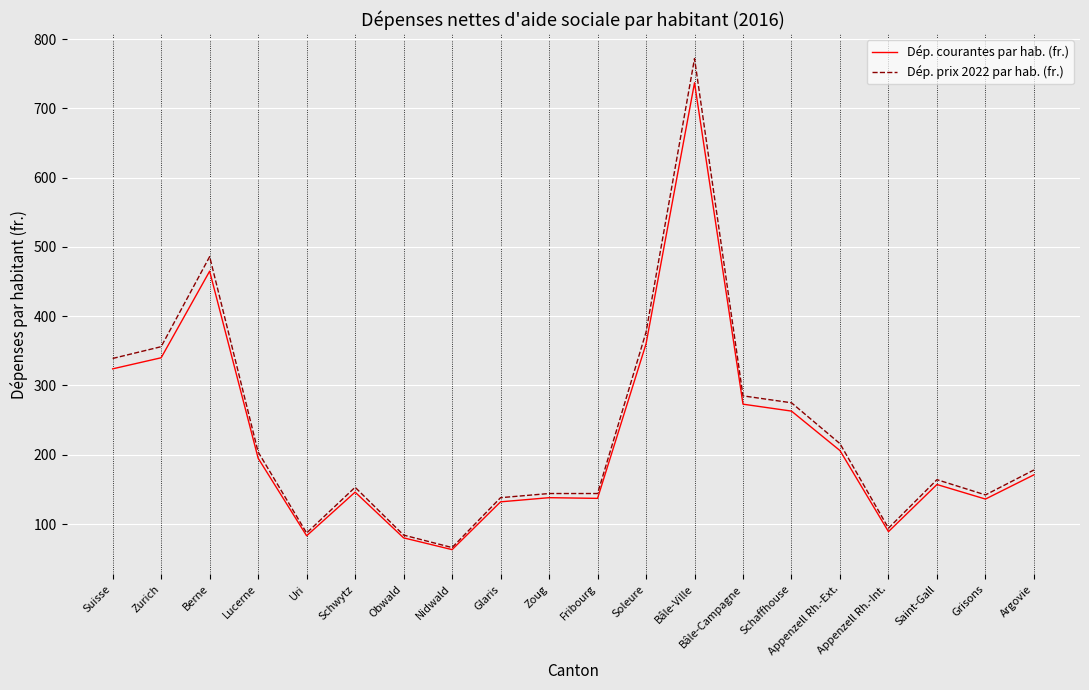

How many distinct data groups are displayed?

2